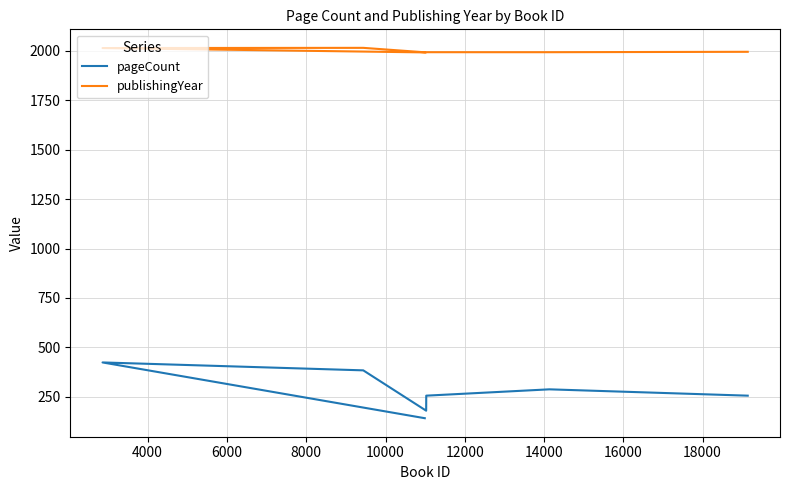

What is the difference between the second highest and minimum values in the publishingYear series?

22